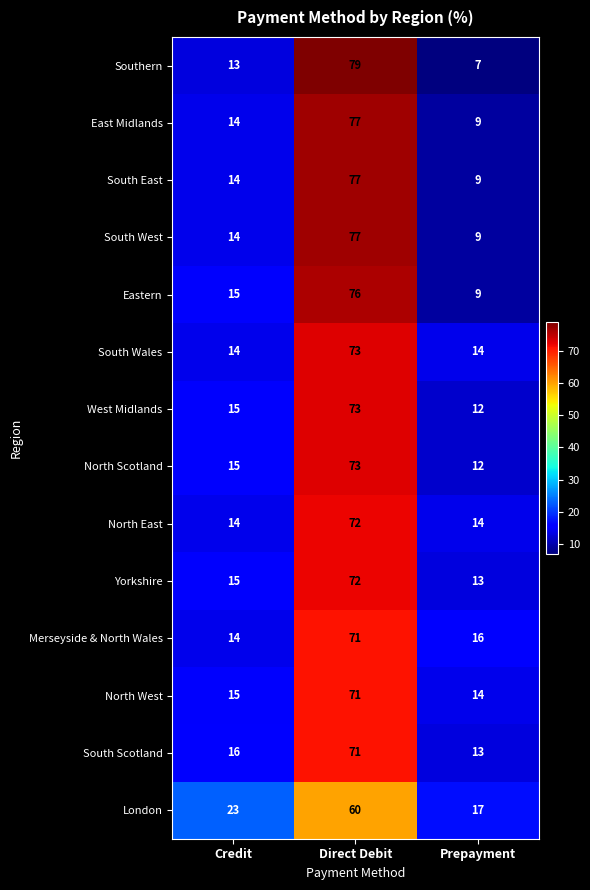

What is the total value across all series at Direct Debit?

1022